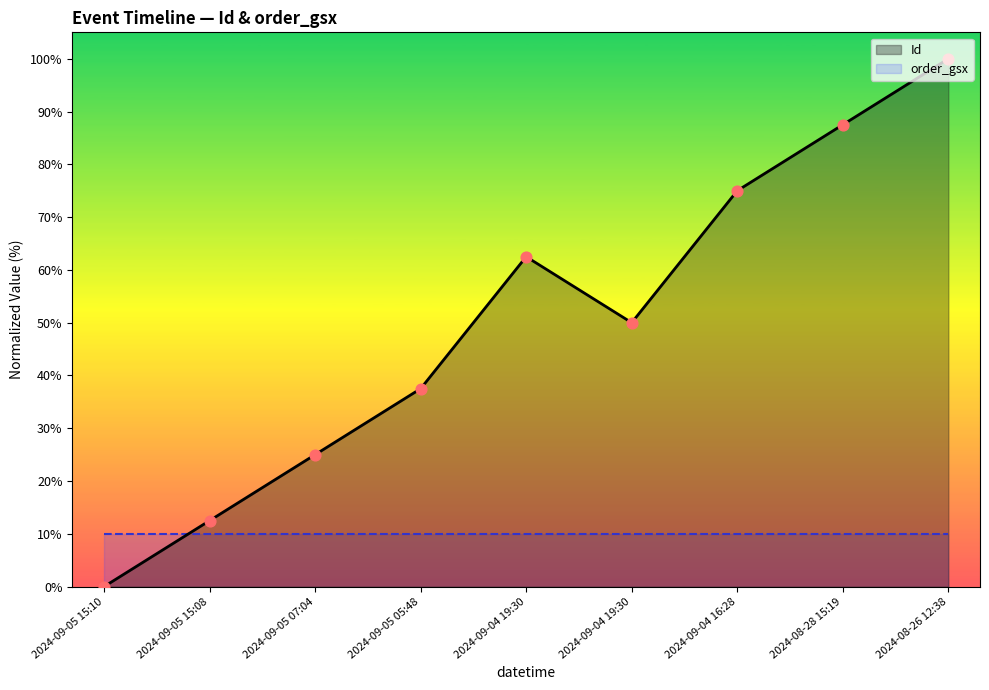

Approximately how many times larger is the value at 2024-09-04 19:30 compared to 2024-09-05 05:48?

1.3